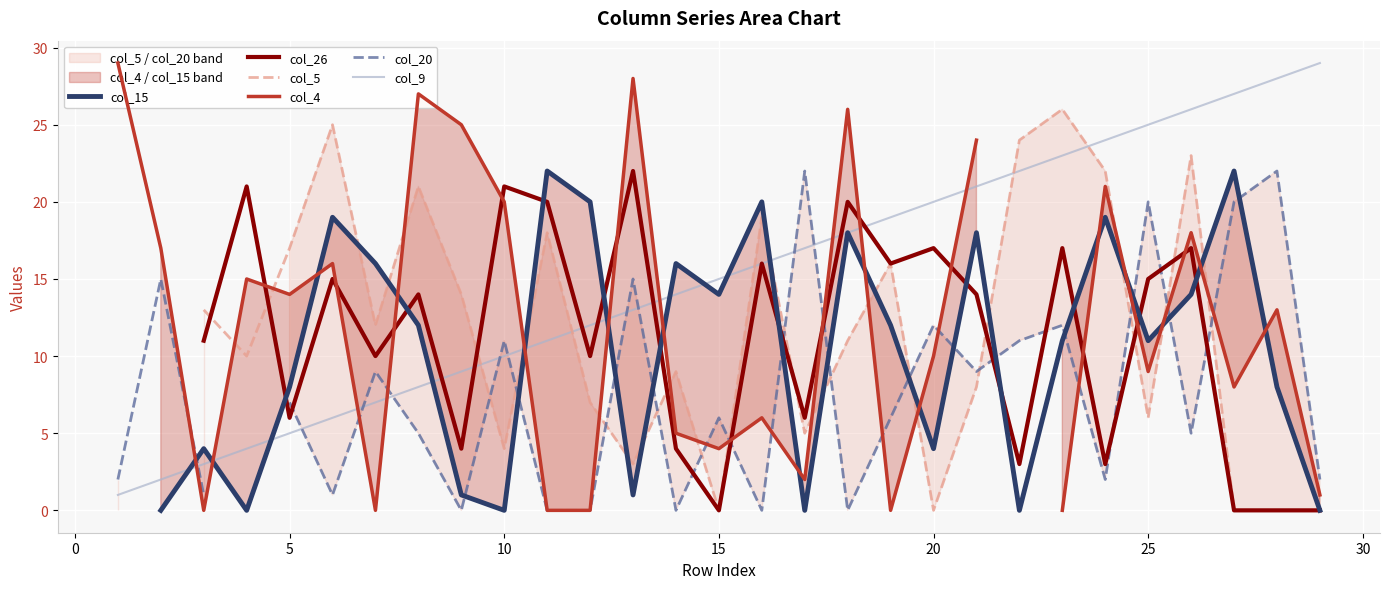

Rank the series by their maximum value, from lowest to highest.

col_20, col_15, col_26, col_5, col_4, col_9